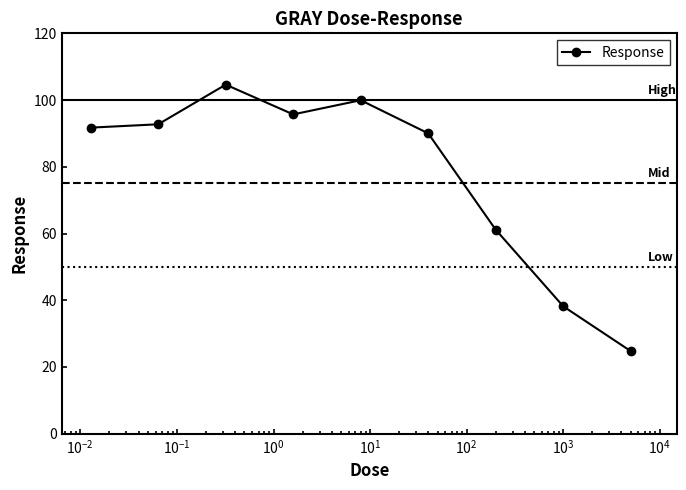

What is the value of the 6th point from the left?

90.0